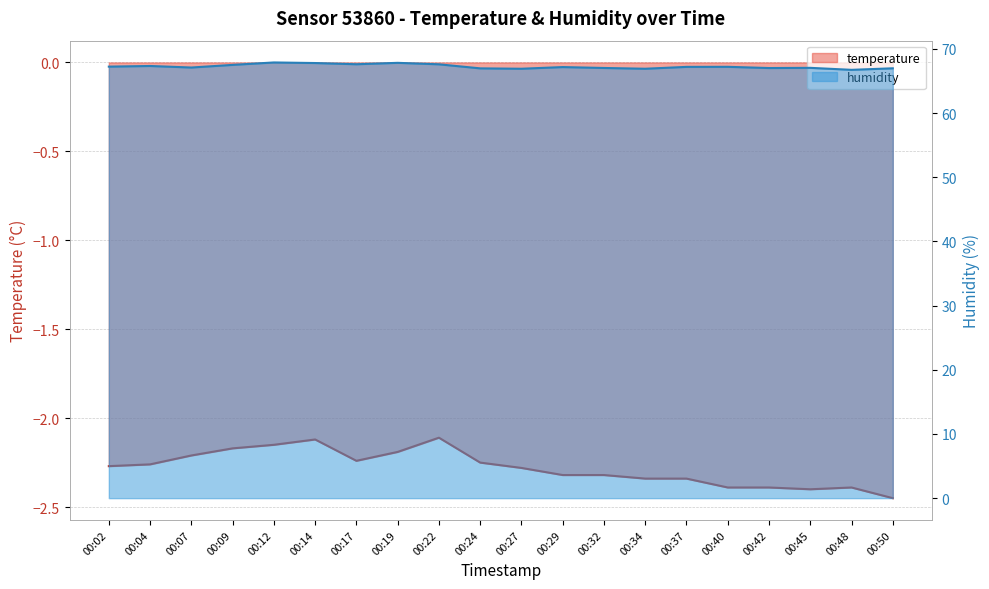

Reading right to left, extract all data points from this chart.

temperature: 00:50=-2.5	00:48=-2.4	00:45=-2.4	00:42=-2.4	00:40=-2.4	00:37=-2.3	00:34=-2.3	00:32=-2.3	00:29=-2.3	00:27=-2.3	00:24=-2.2	00:22=-2.1	00:19=-2.2	00:17=-2.2	00:14=-2.1	00:12=-2.1	00:09=-2.2	00:07=-2.2	00:04=-2.3	00:02=-2.3
humidity: 00:50=67.0	00:48=66.7	00:45=67.0	00:42=67.0	00:40=67.2	00:37=67.2	00:34=66.9	00:32=67.0	00:29=67.2	00:27=66.9	00:24=67.0	00:22=67.6	00:19=67.8	00:17=67.6	00:14=67.8	00:12=67.9	00:09=67.5	00:07=67.1	00:04=67.3	00:02=67.2